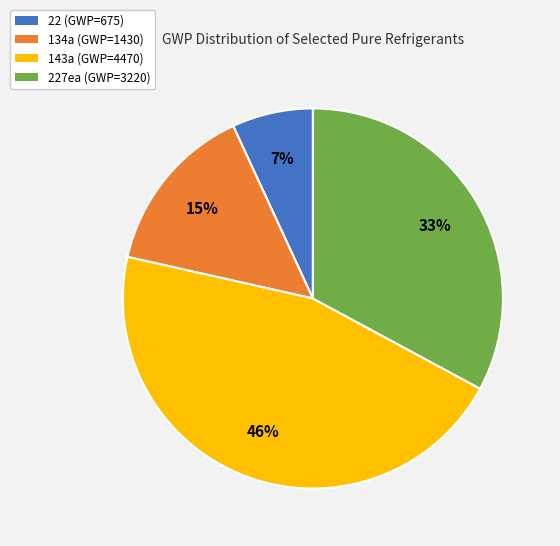

How many slices are in this pie chart?

4